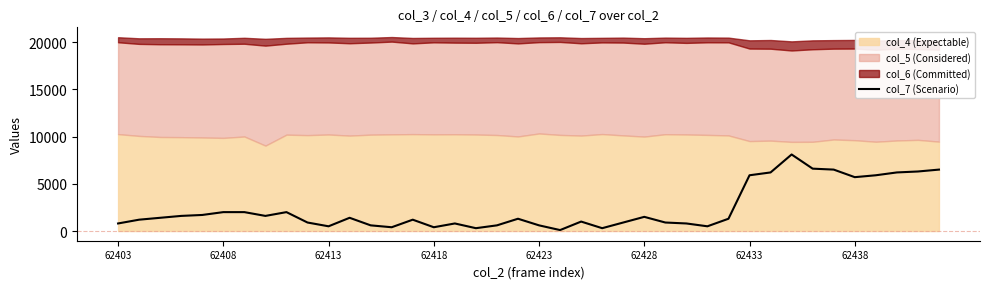

What is the smallest value displayed?

100